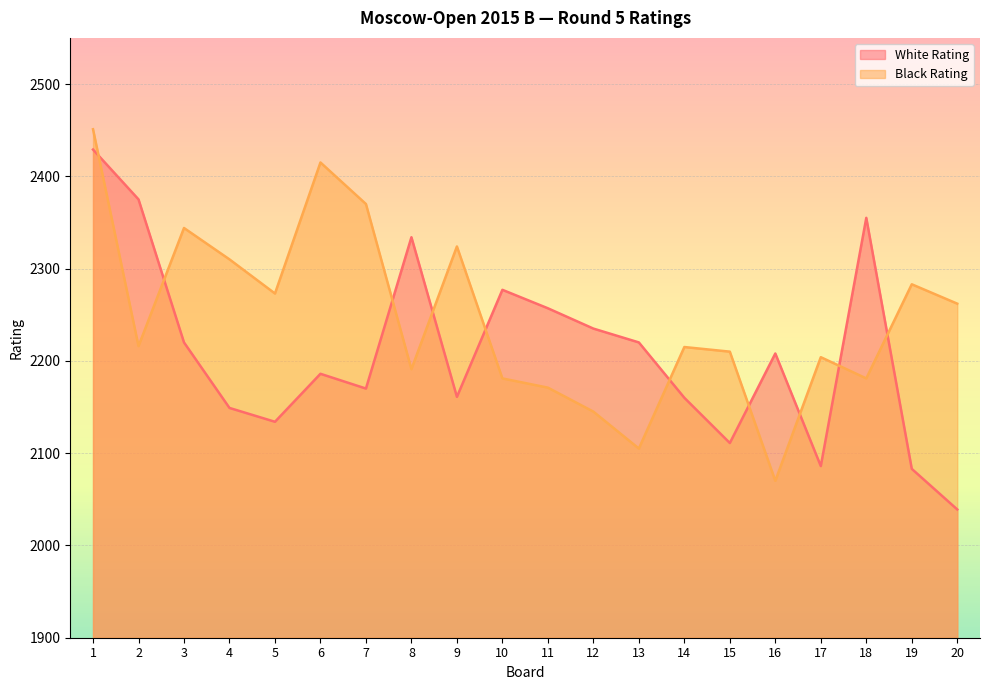

Reading left to right, extract all data points from this chart.

White Rating: 1=2429	2=2375	3=2220	4=2149	5=2134	6=2186	7=2170	8=2334	9=2161	10=2277	11=2257	12=2235	13=2220	14=2160	15=2111	16=2208	17=2086	18=2355	19=2083	20=2039
Black Rating: 1=2451	2=2216	3=2344	4=2310	5=2273	6=2415	7=2370	8=2191	9=2324	10=2181	11=2171	12=2145	13=2105	14=2215	15=2210	16=2070	17=2204	18=2181	19=2283	20=2262